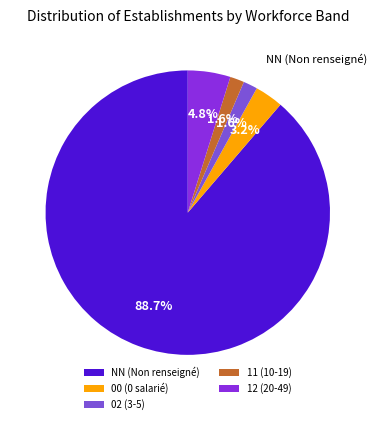

Which has a higher value, 11 or NN?

NN